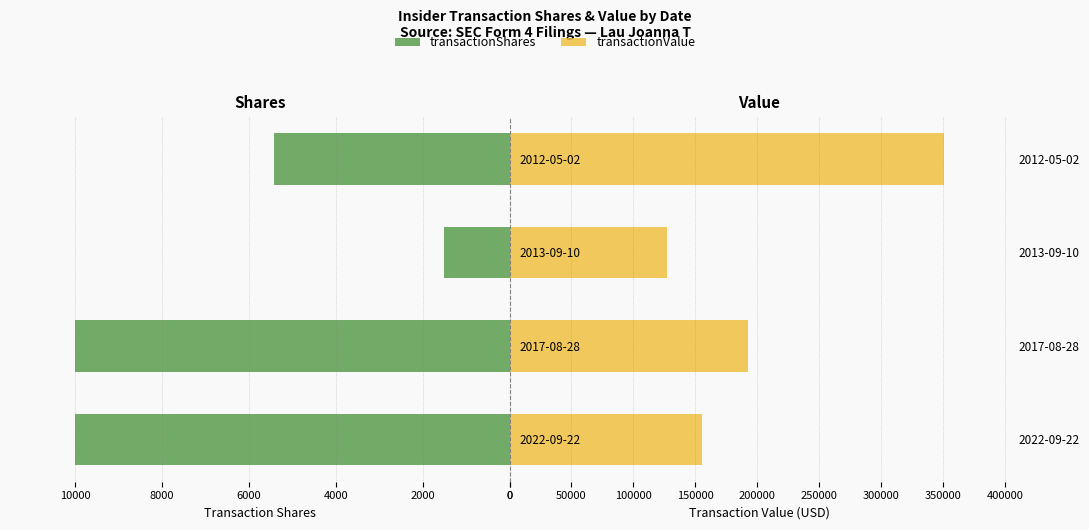

What is the difference between the maximum and second lowest values in the transactionShares series?

4582